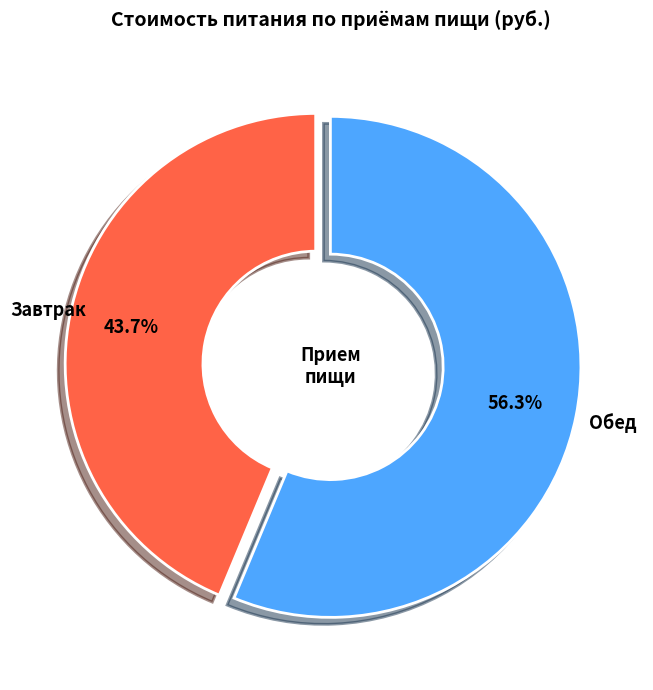

What percentage is the Обед slice, to the nearest percent?

56%